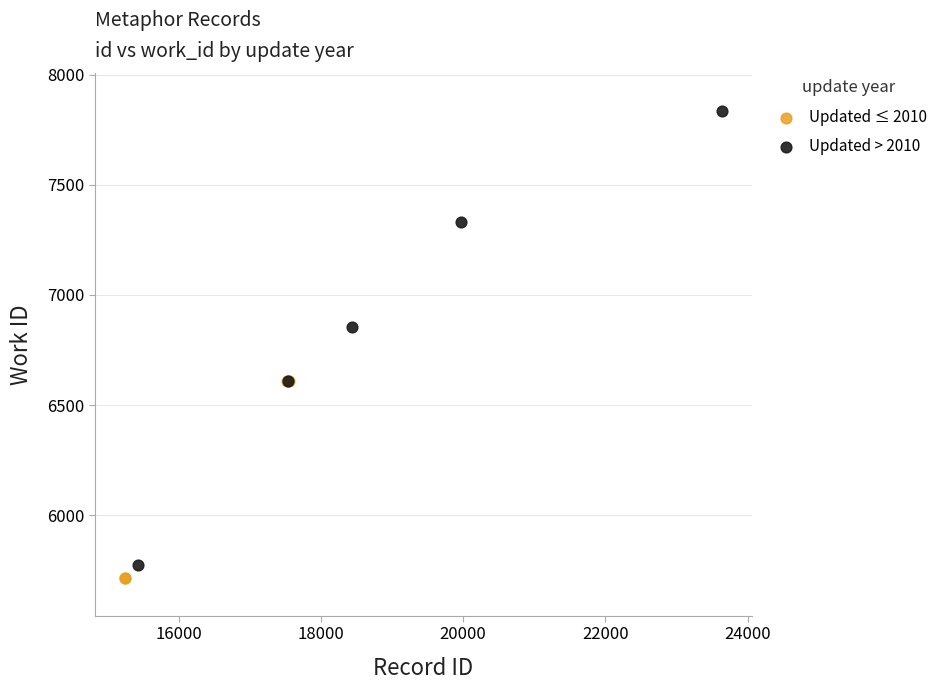

Which series contains the lowest Y value?

Updated ≤ 2010